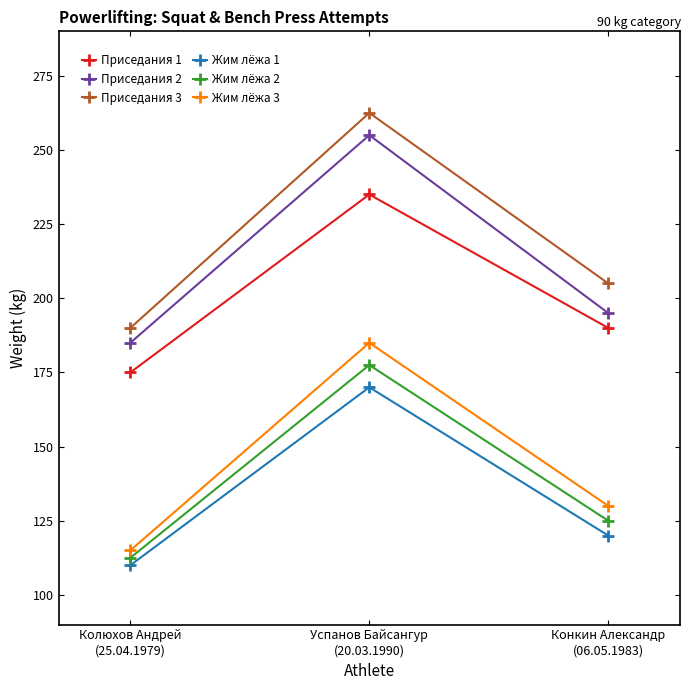

What is the difference between the second highest and minimum values in the Приседания 1 series?

15.0